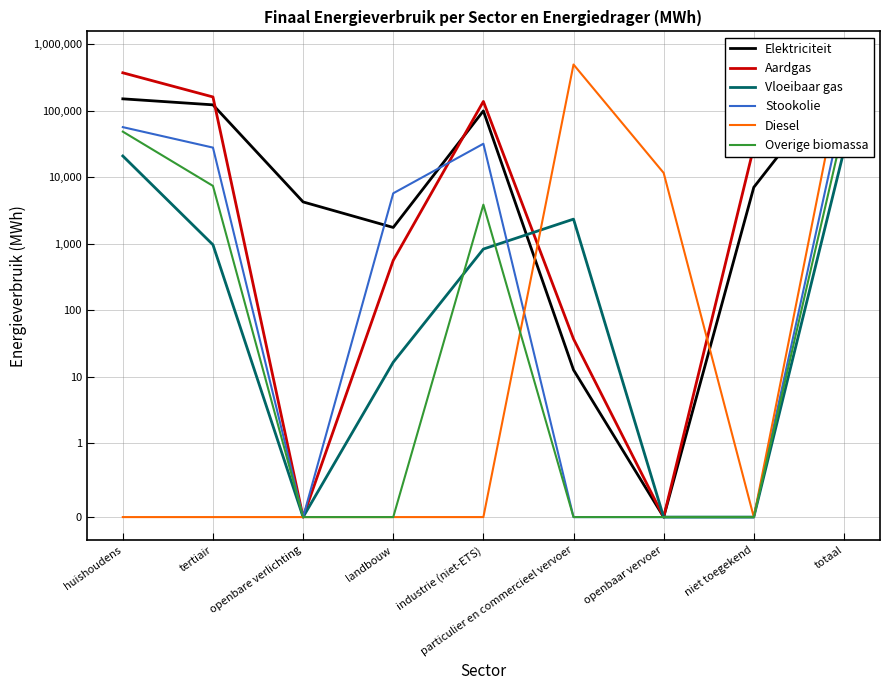

List the series in order of their peak value, highest first.

Aardgas, Diesel, Elektriciteit, Stookolie, Overige biomassa, Vloeibaar gas